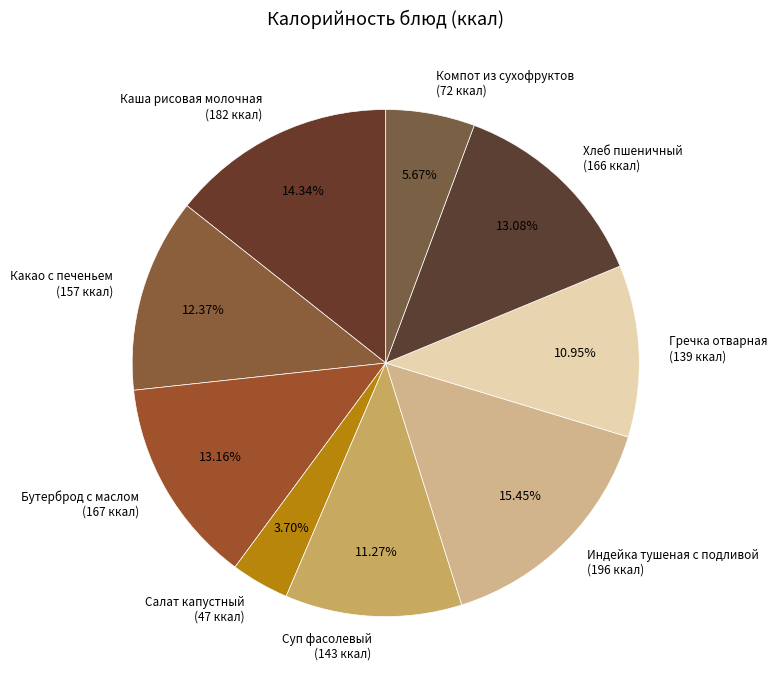

The Суп фасолевый slice represents 11% of the pie. True or false?

True